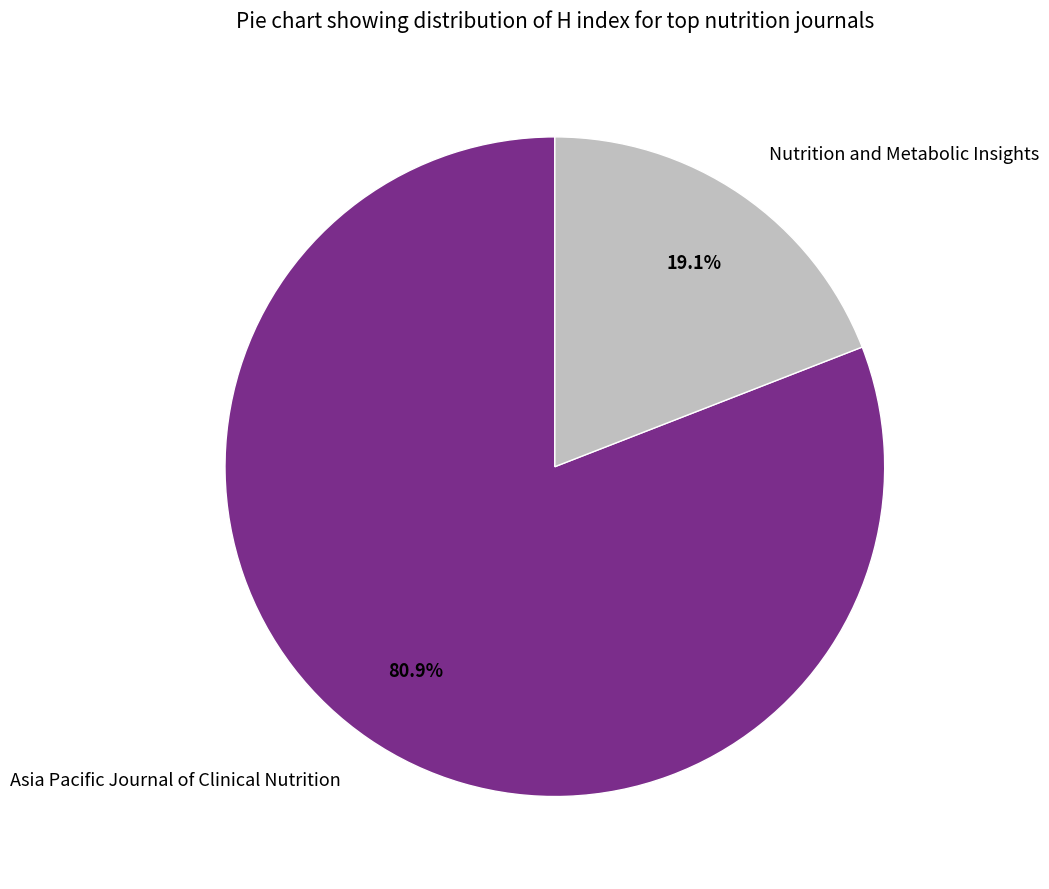

Is it true that Nutrition and Metabolic Insights is 19% of the pie?

True